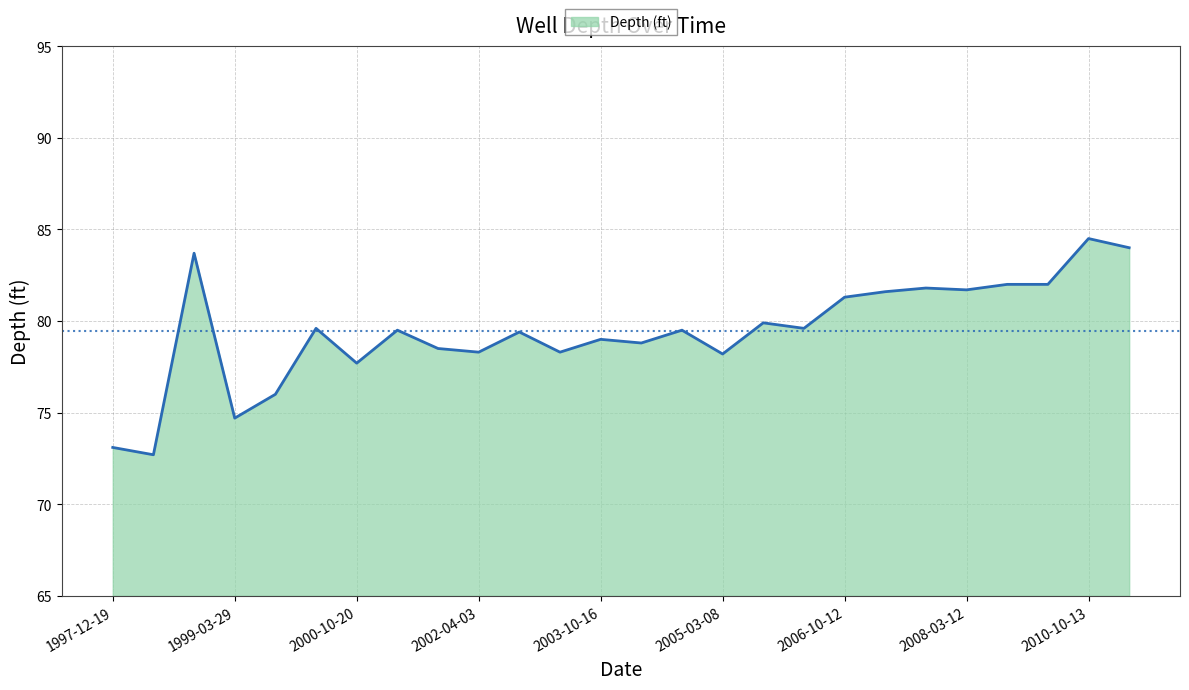

What position from the right is 10?

16